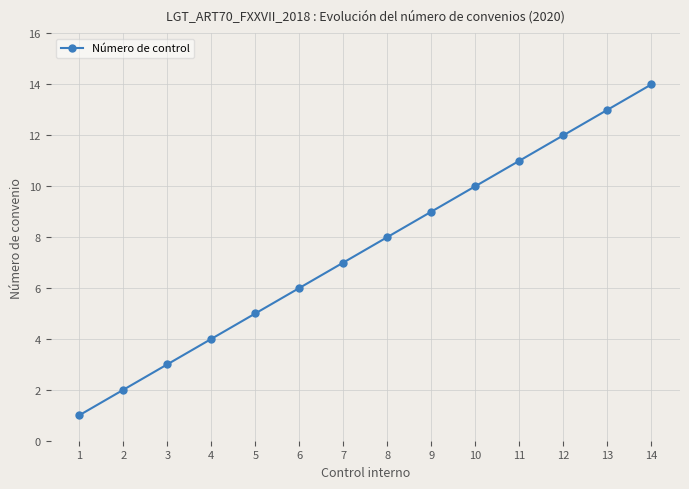

Rank the categories by value from lowest to highest.

1, 2, 3, 4, 5, 6, 7, 8, 9, 10, 11, 12, 13, 14